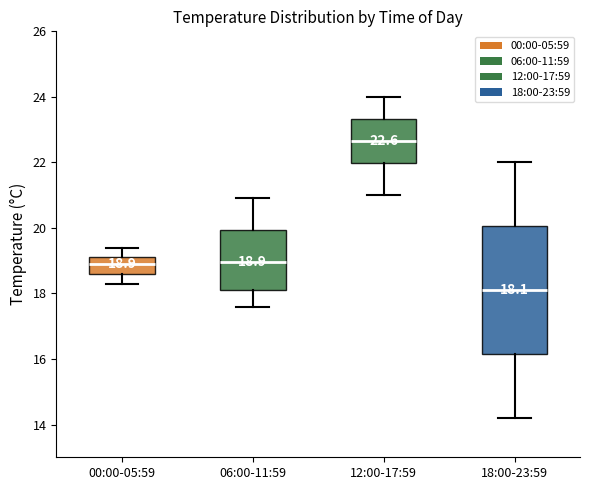

Which box has the highest median line?

12:00-17:59